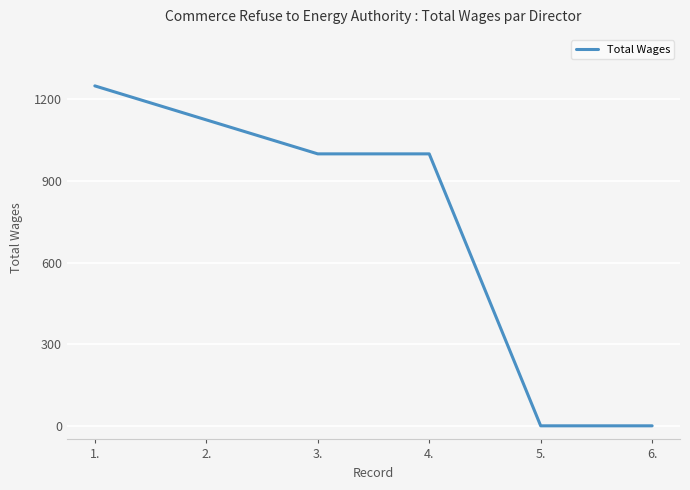

Is this an area chart (filled region under the line)?

No